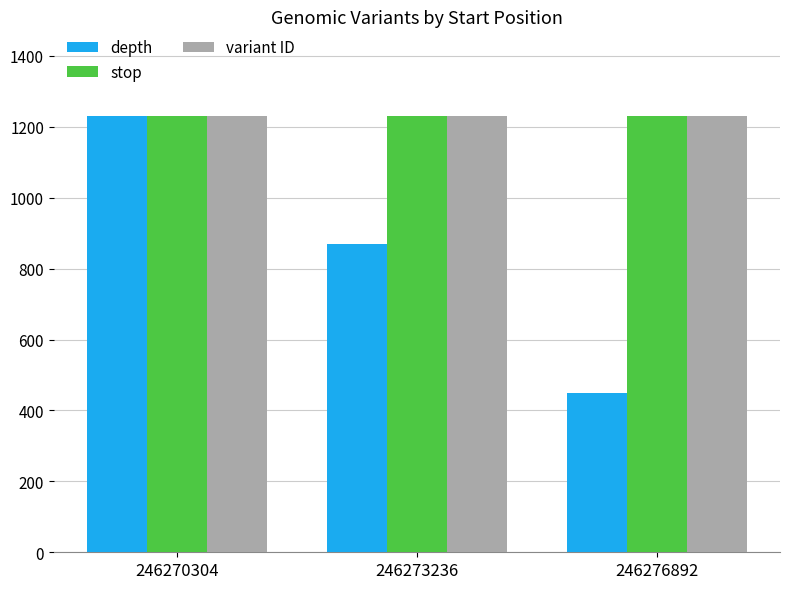

Count the depth values in the range 450 to 1230.

3